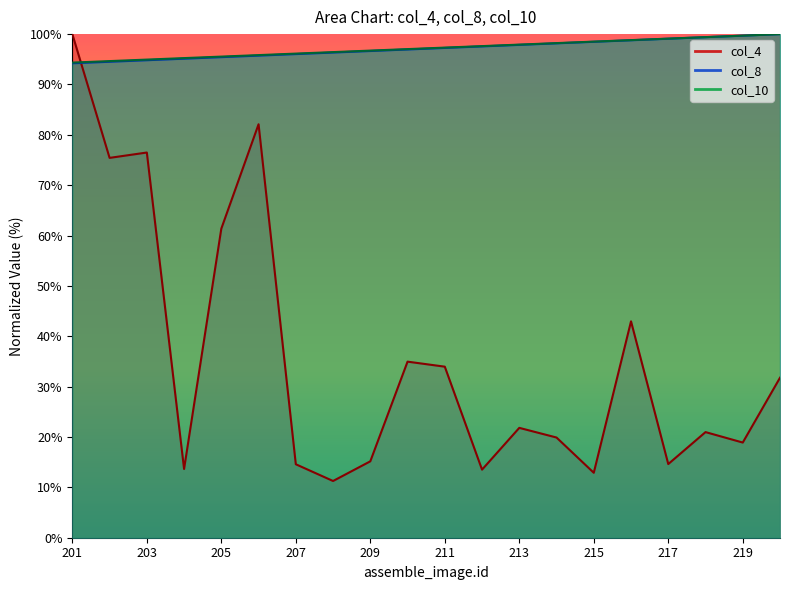

Rank the categories by col_10 value from highest to lowest.

220, 219, 218, 217, 216, 215, 214, 213, 212, 211, 210, 209, 208, 207, 206, 205, 204, 203, 202, 201